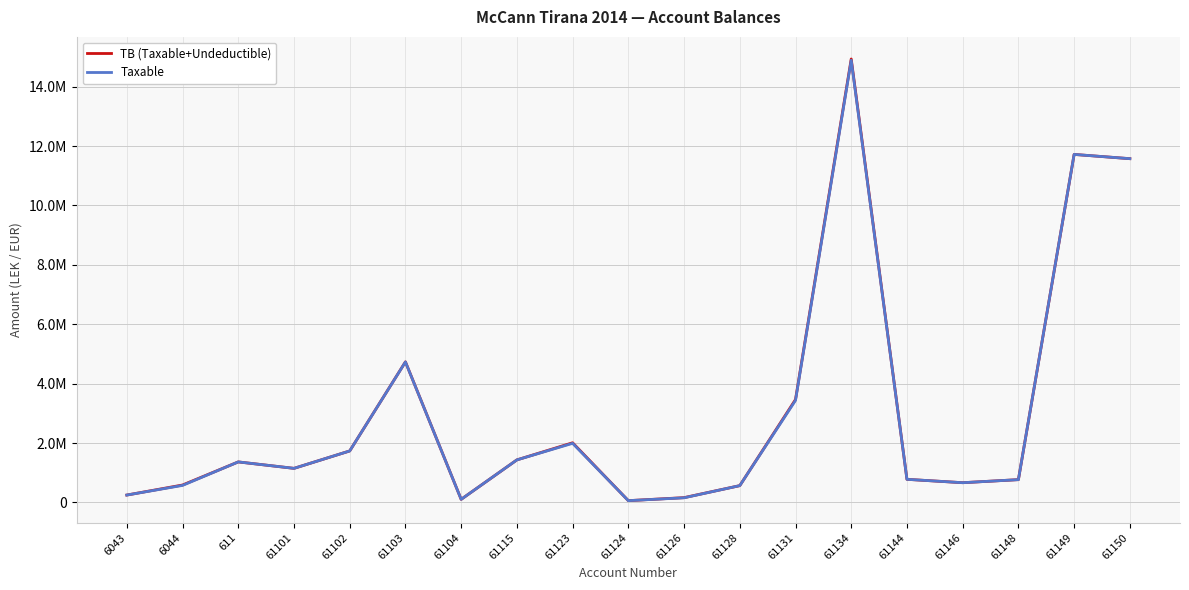

How many lines are shown in the chart?

2